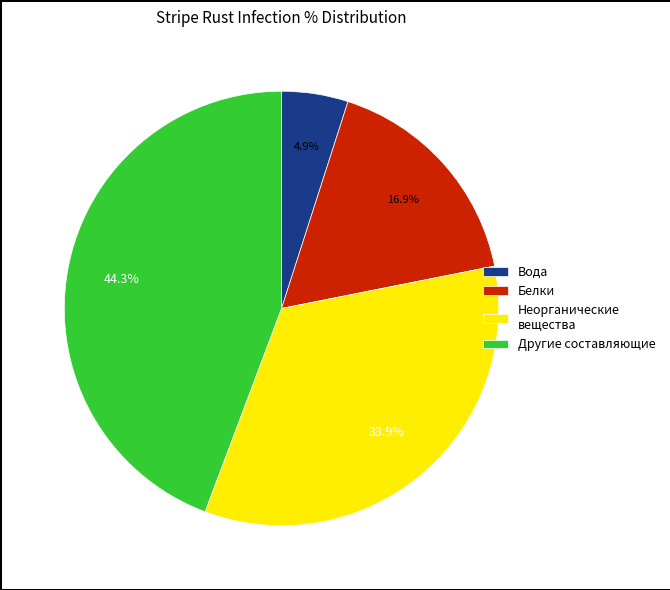

Which slice is the largest?

Другие составляющие